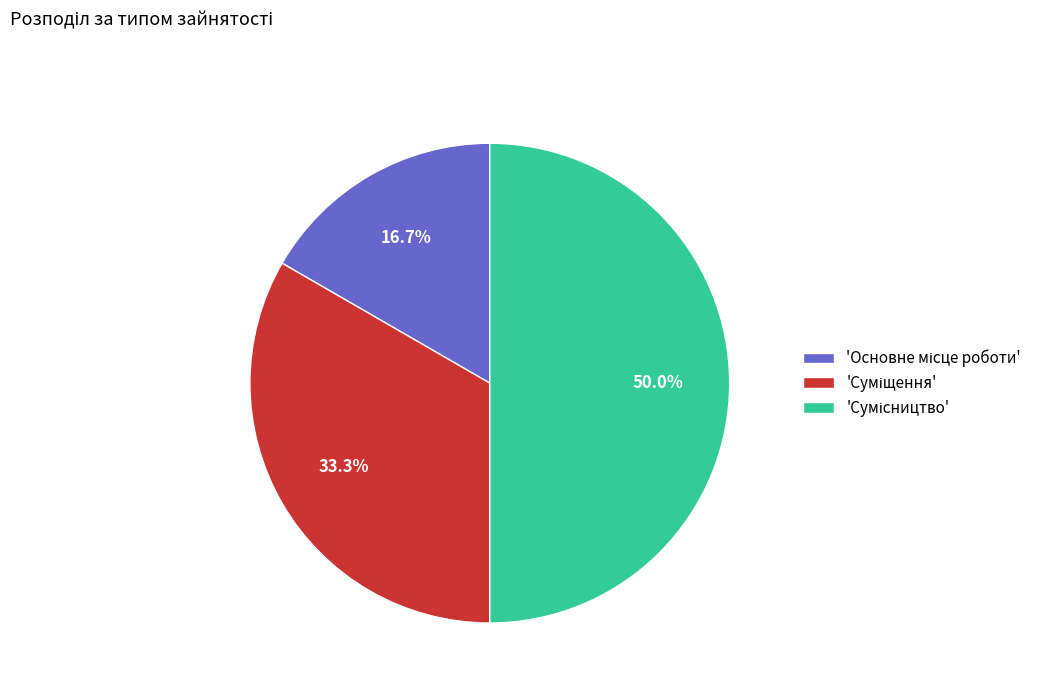

How many slices are in this pie chart?

3